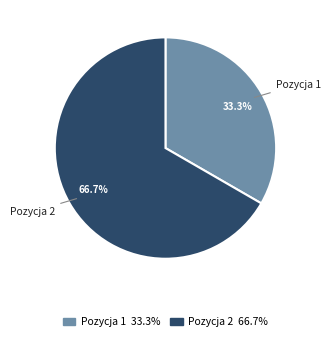

Is there a majority slice in this chart?

Yes